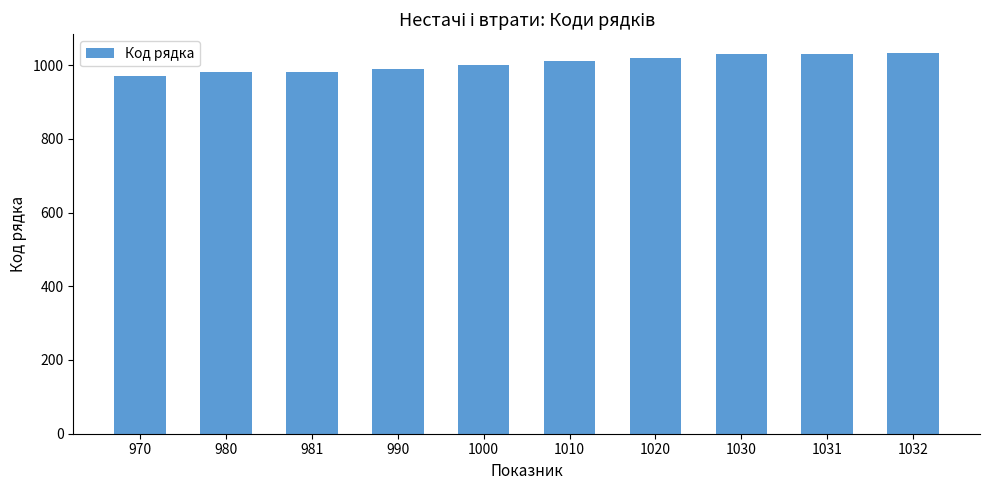

What is the average value?

1004